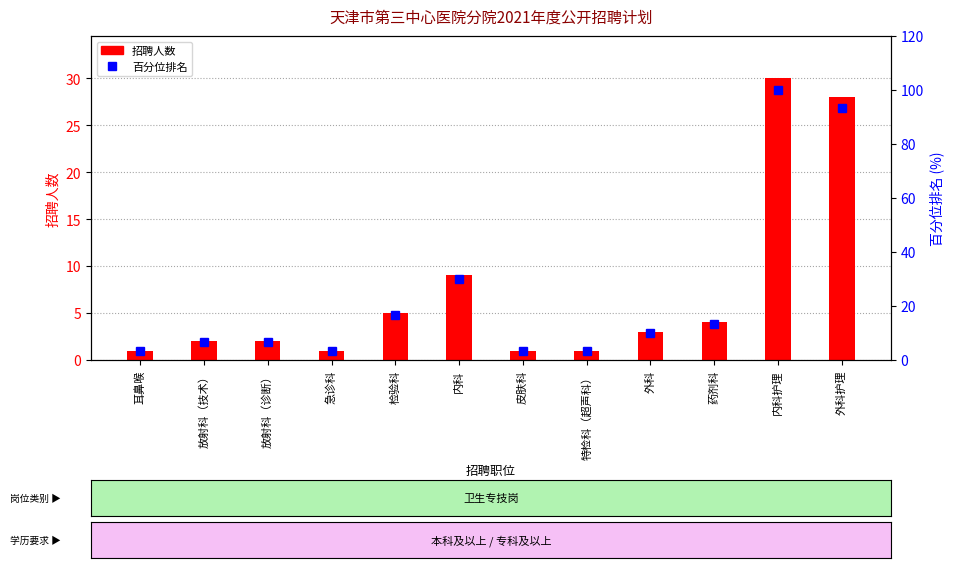

Which series changed the most between 放射科（诊断） and 检验科?

百分位排名